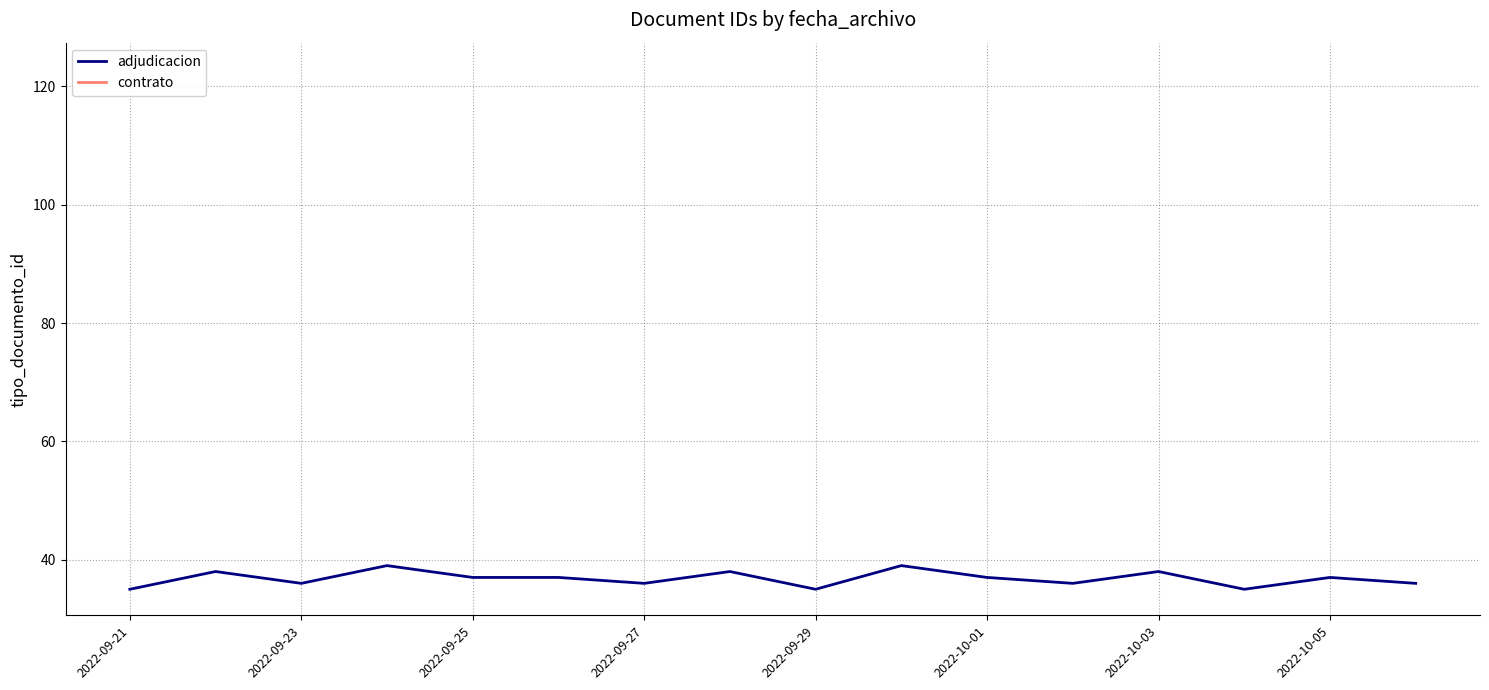

True or false: contrato and adjudicacion intersect in this chart.

False